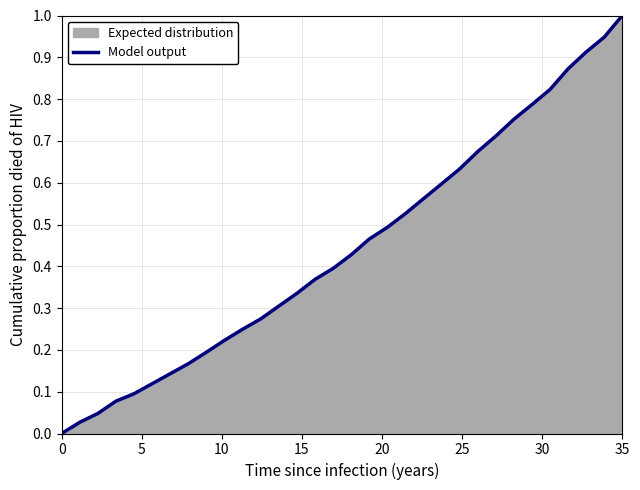

What is the greatest value displayed?

1.0